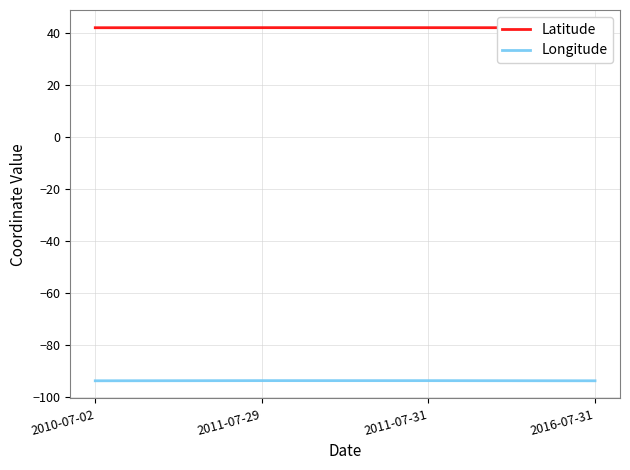

At how many categories does at least one series exceed -4?

4